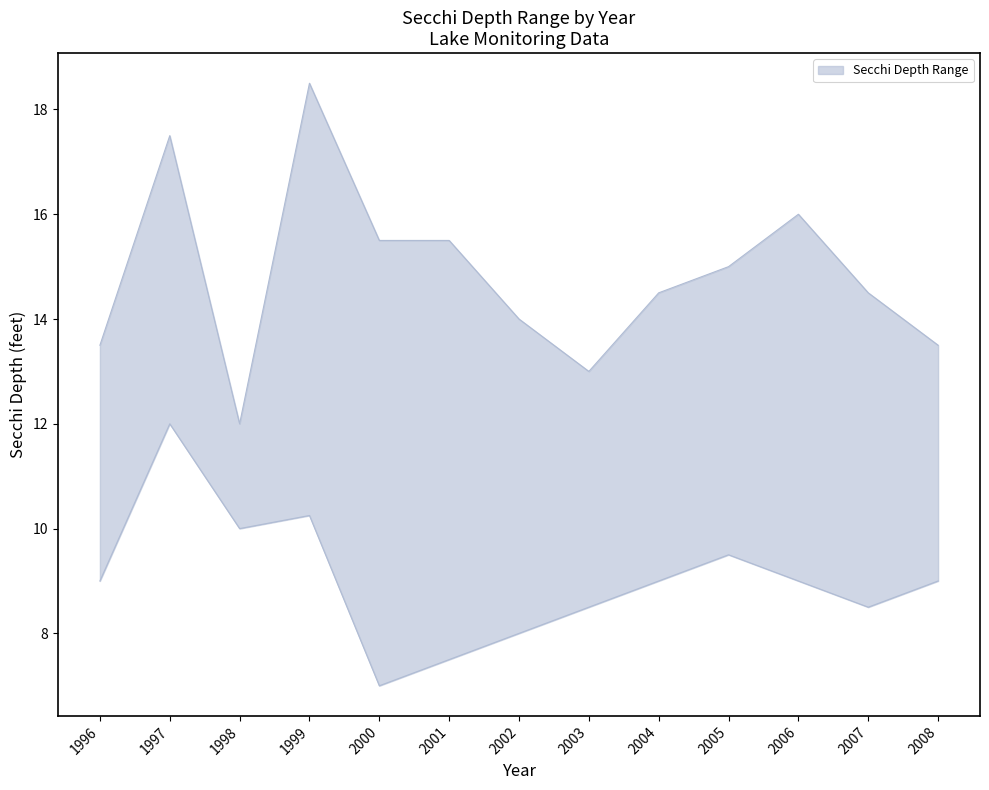

How many lines are shown in the chart?

2